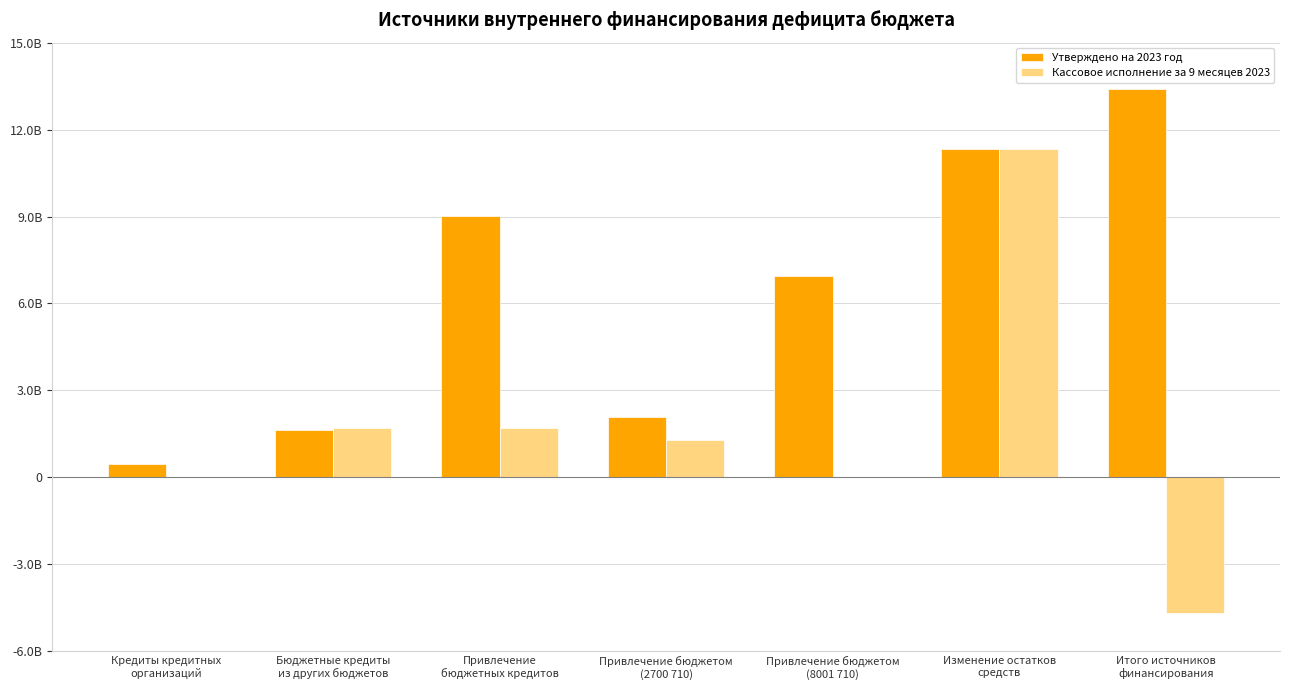

Rank the categories by Утверждено на 2023 год value from highest to lowest.

Итого источников
финансирования, Изменение остатков
средств, Привлечение
бюджетных кредитов, Привлечение бюджетом
(8001 710), Привлечение бюджетом
(2700 710), Бюджетные кредиты
из других бюджетов, Кредиты кредитных
организаций